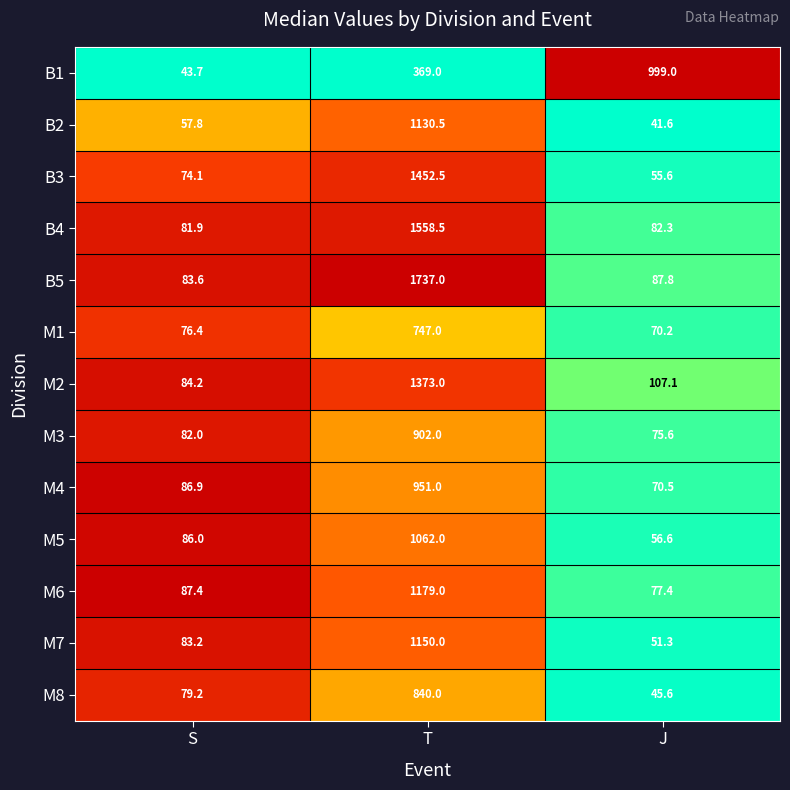

What is the greatest value displayed?

1737.0